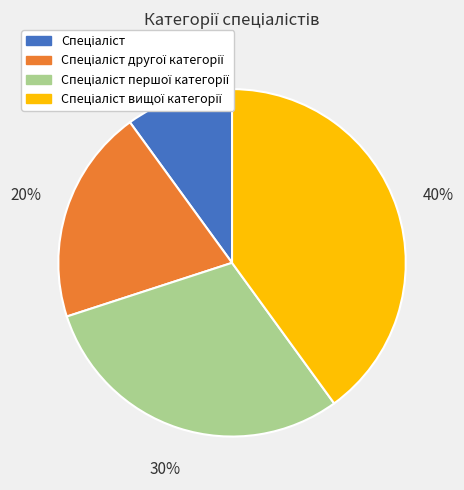

Is there any slice that represents more than half of the pie?

No